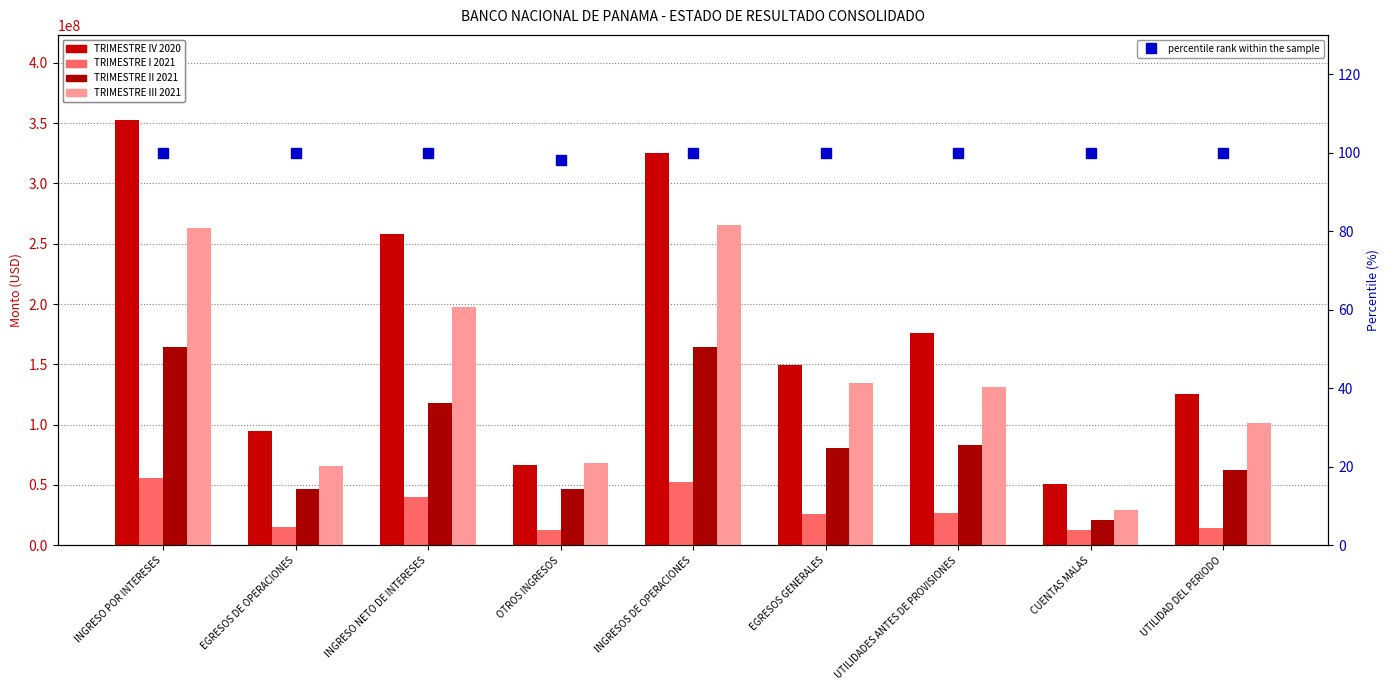

What is the sum of all percentile rank within the sample values?

898.1